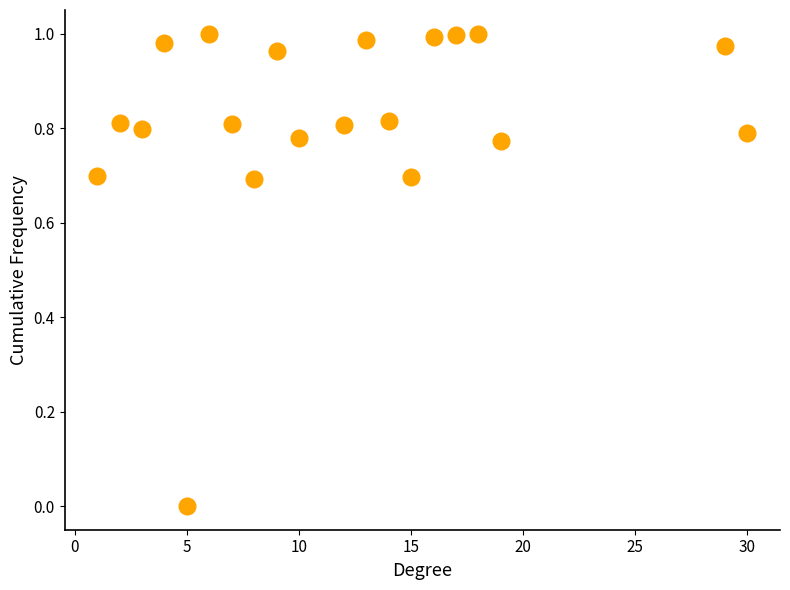

What is the range of X values (max minus min)?

29.0